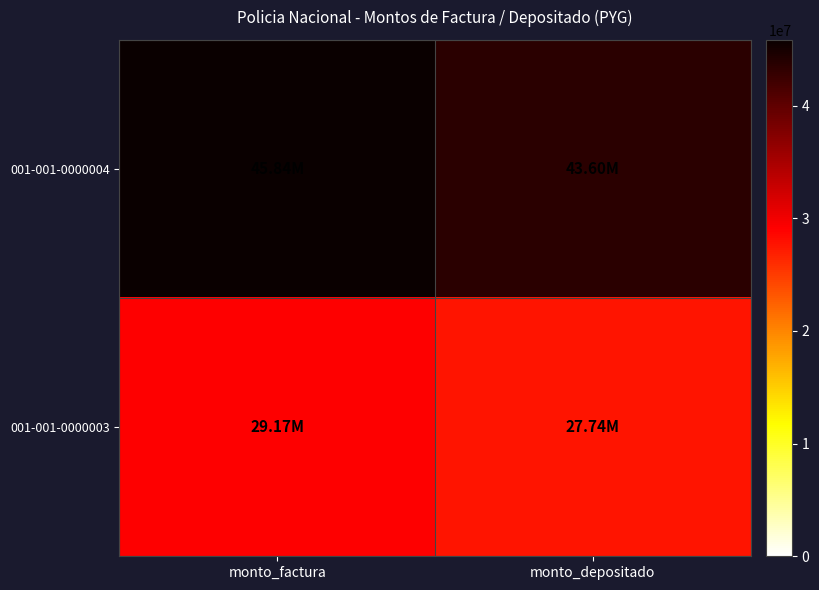

At how many categories does at least one series exceed 38492743?

2